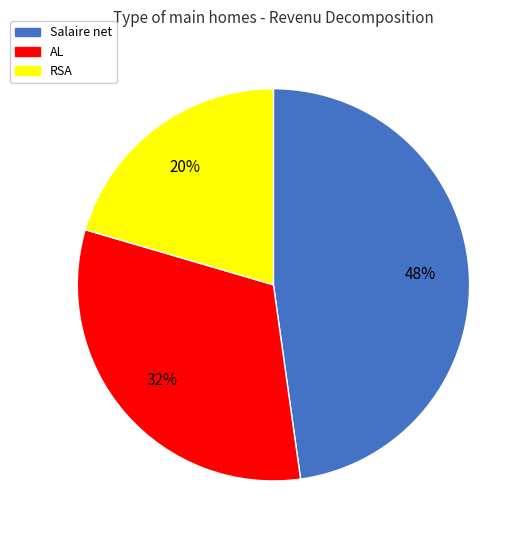

True or false: AL accounts for 46% of the total.

False